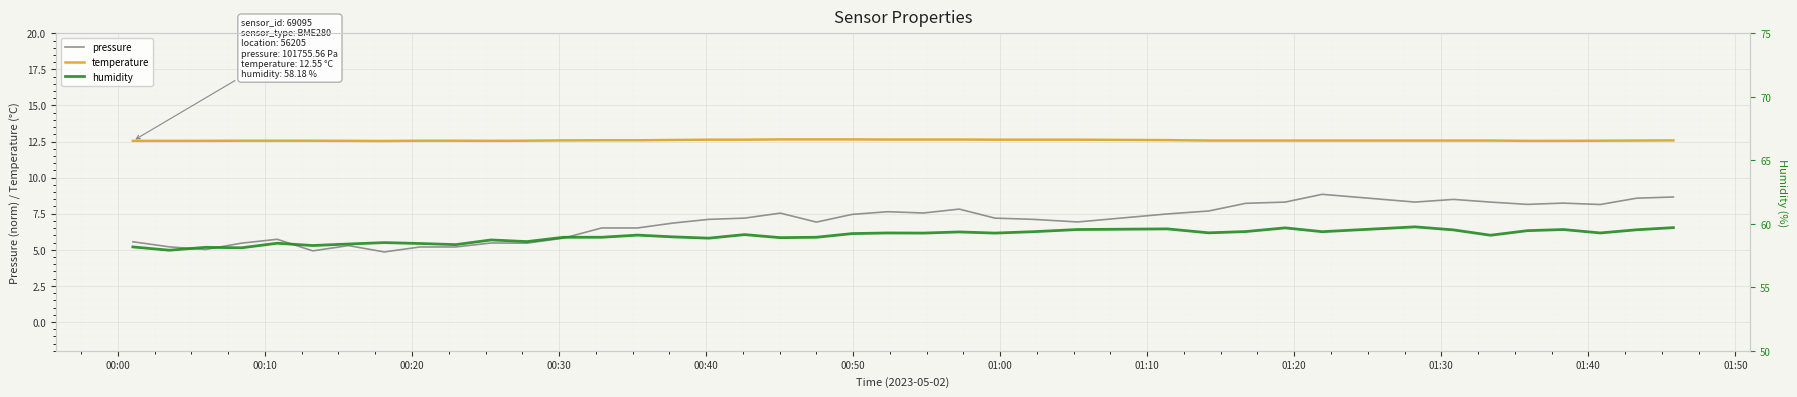

Which series has the largest range (max minus min)?

pressure